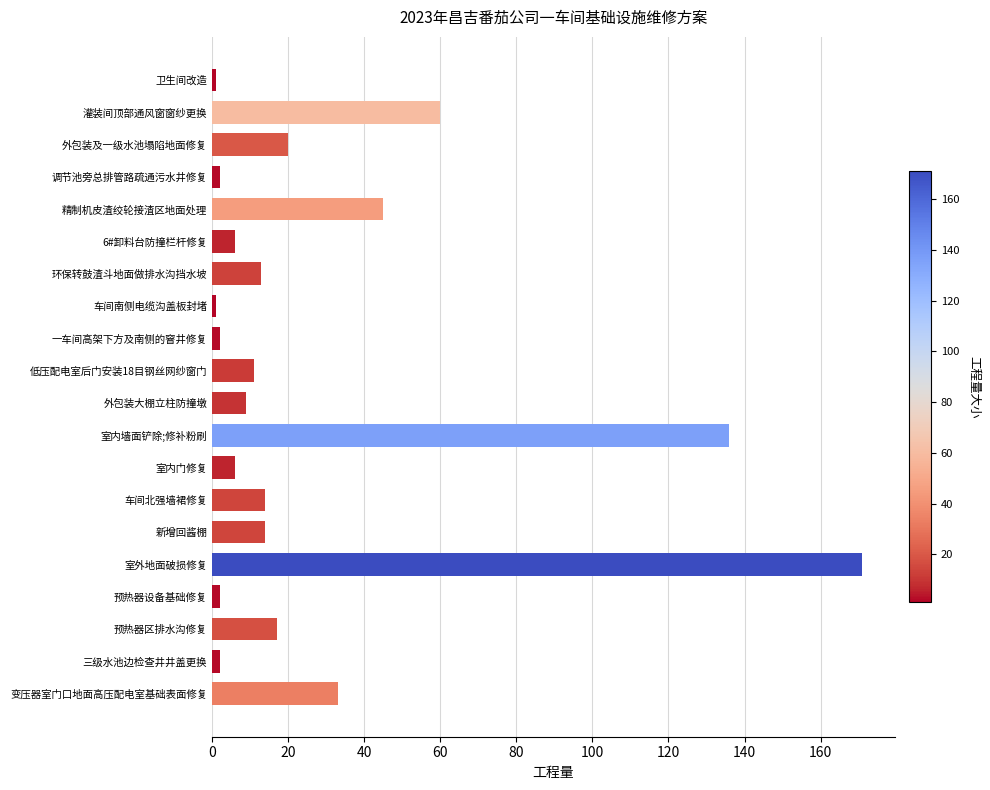

The value at 室内门修复 is 6. True or false?

True